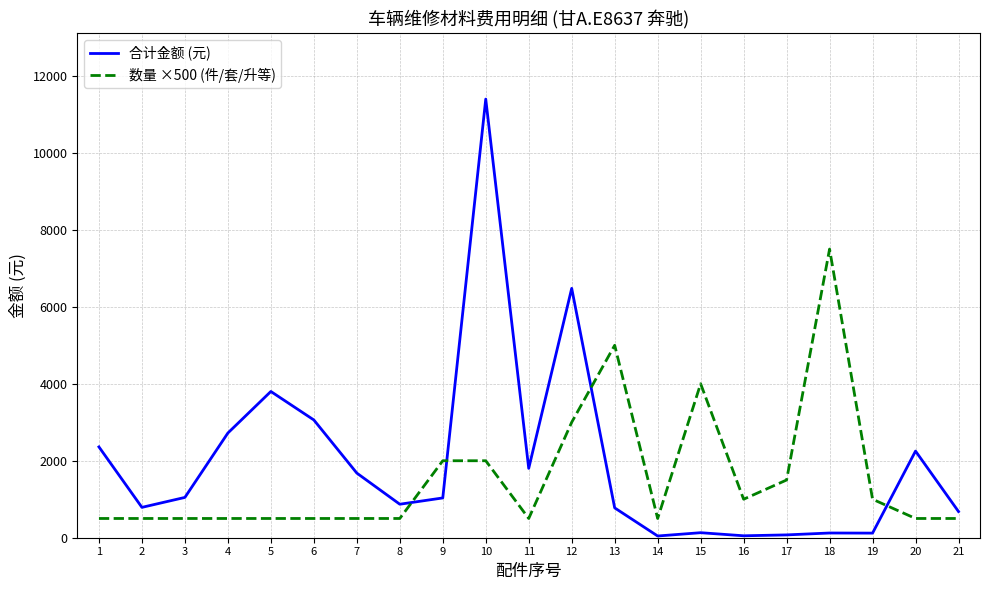

What is the sum of all 合计金额 (元) values?

41284.2